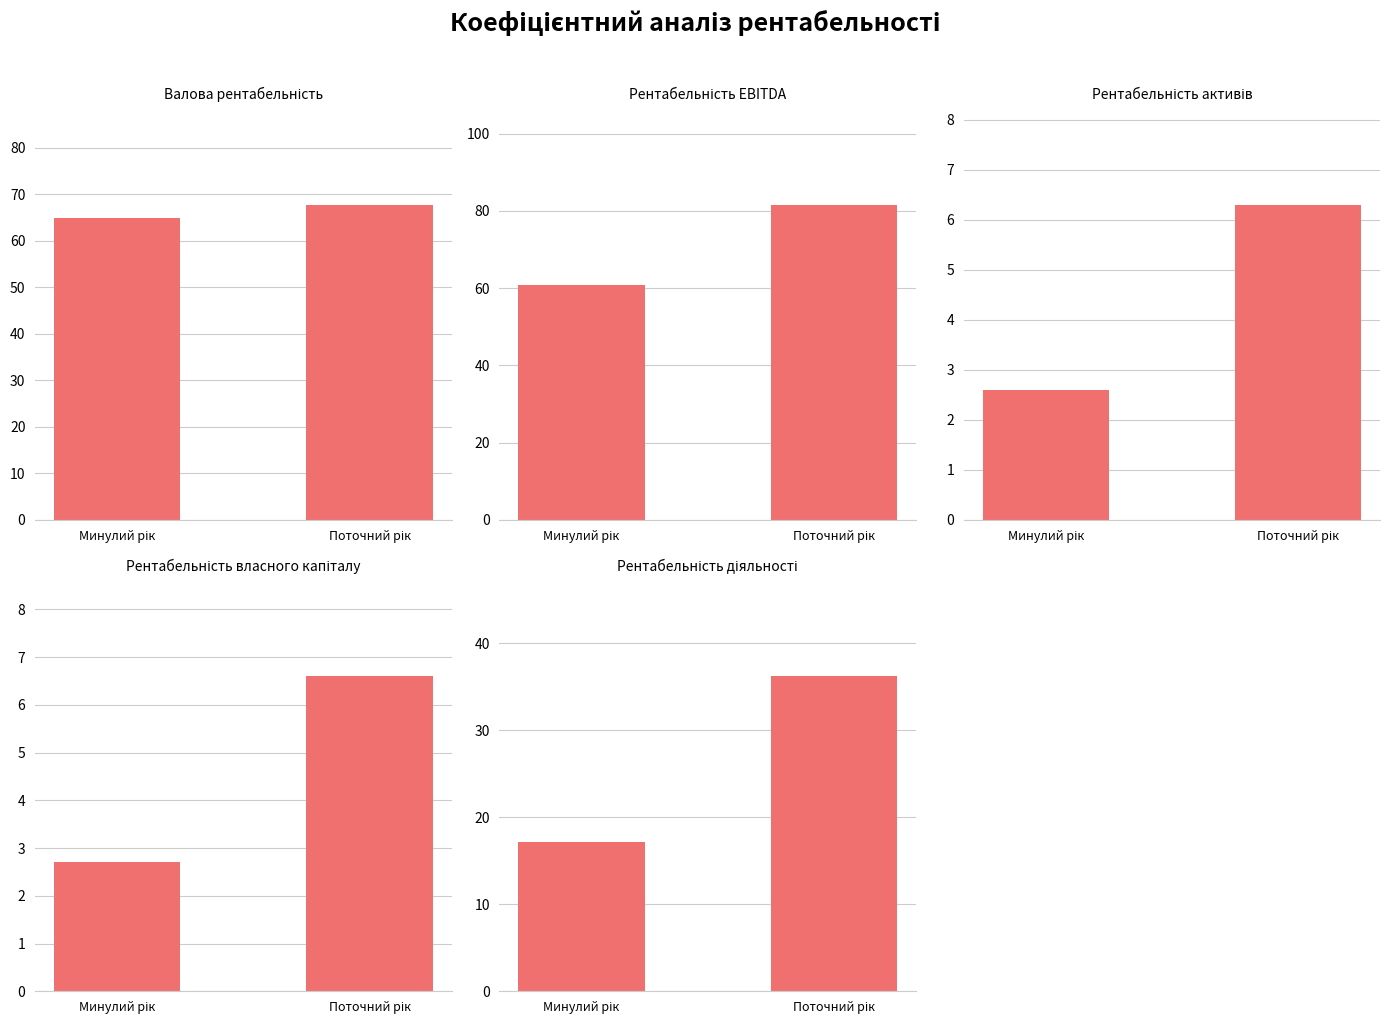

What is the value of the Рентабельність власного капіталу bar at the 1st from the left?

2.7